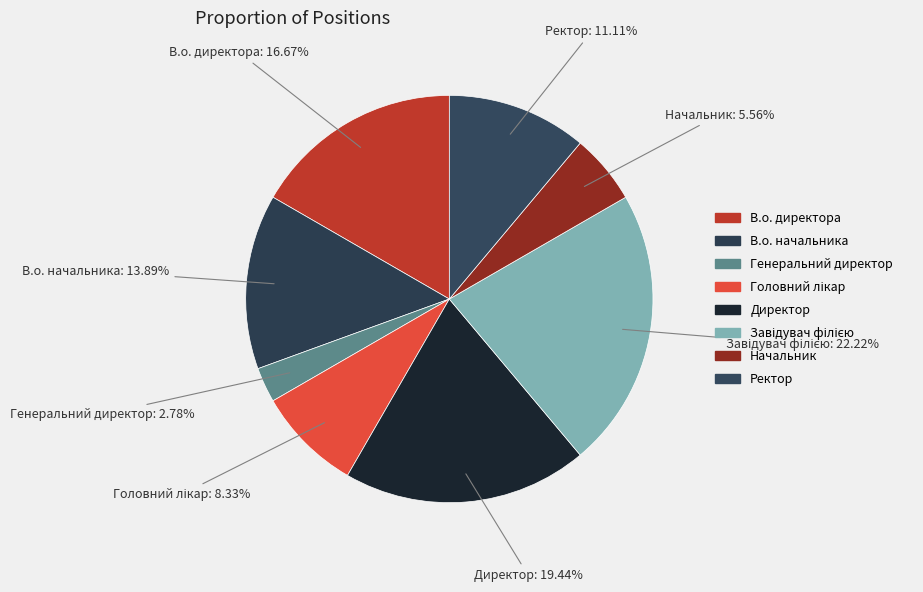

Is it true that Генеральний директор is 1% of the pie?

False